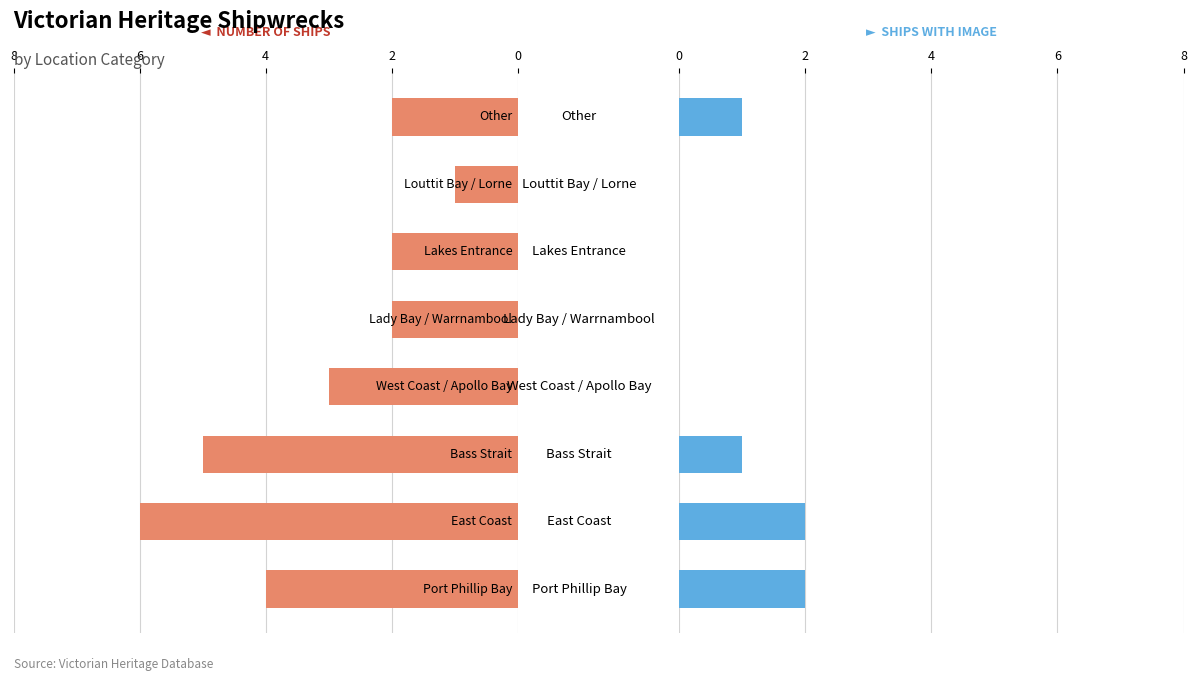

What is the spread (max minus min) of values at 7?

3